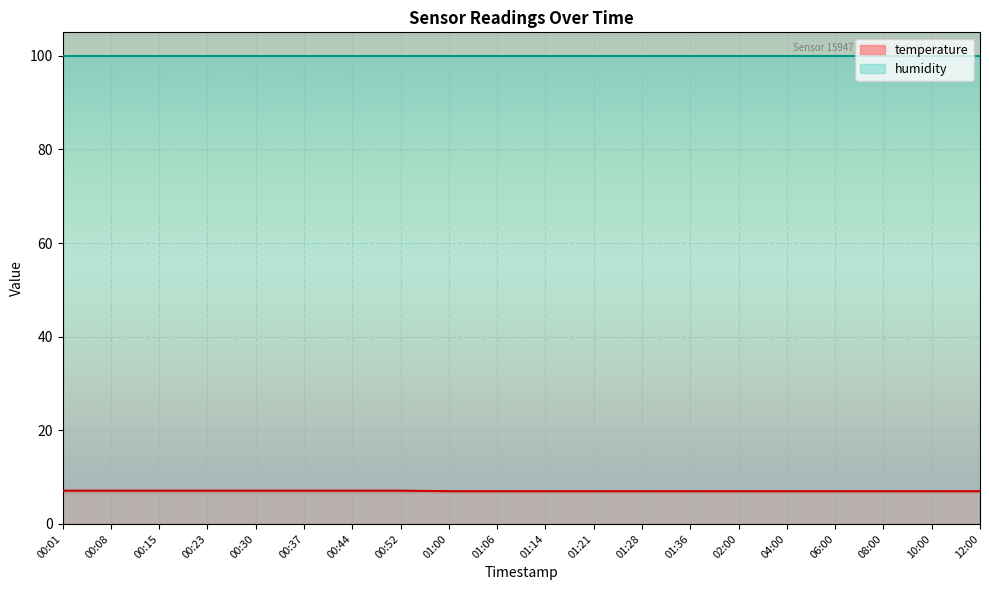

Count the number of values greater than 7.

8